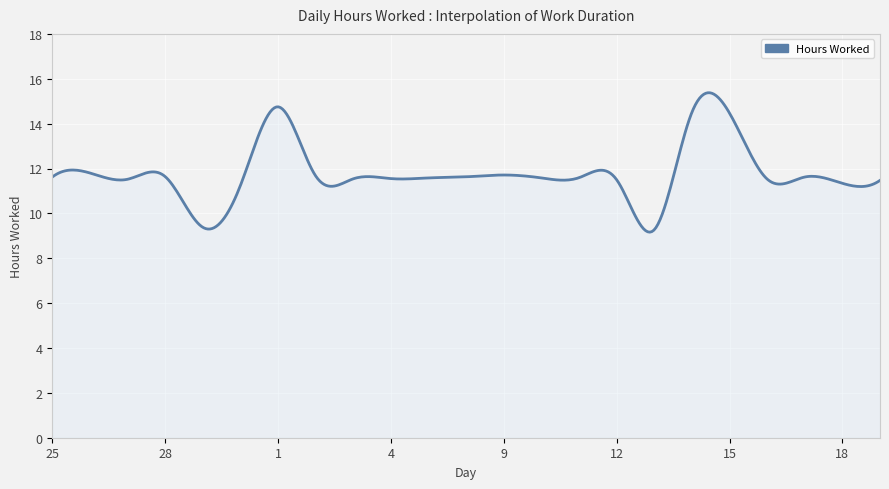

What is the minimum value shown in the chart?

9.2